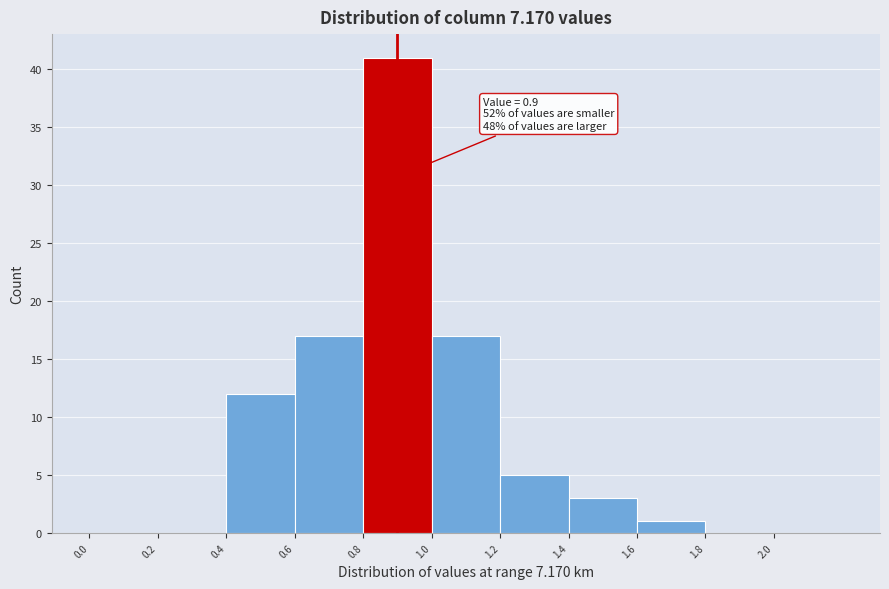

Over which range of the x-axis is the bar tallest?

0.8 to 1.0